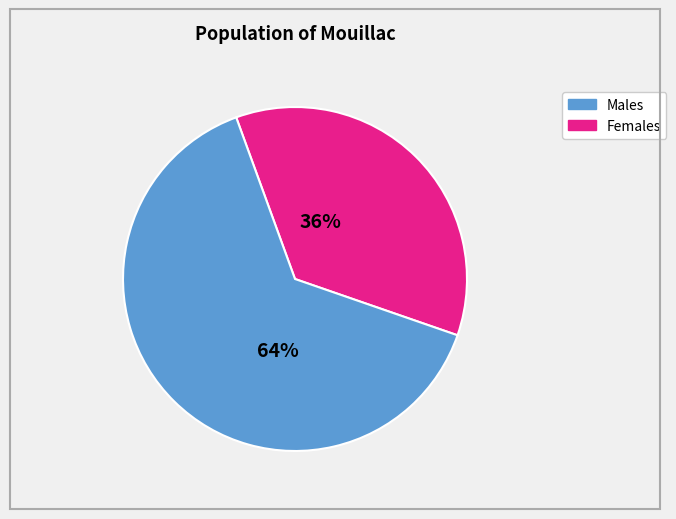

To the nearest percent, what is the difference between the largest and smallest slice percentages?

28%